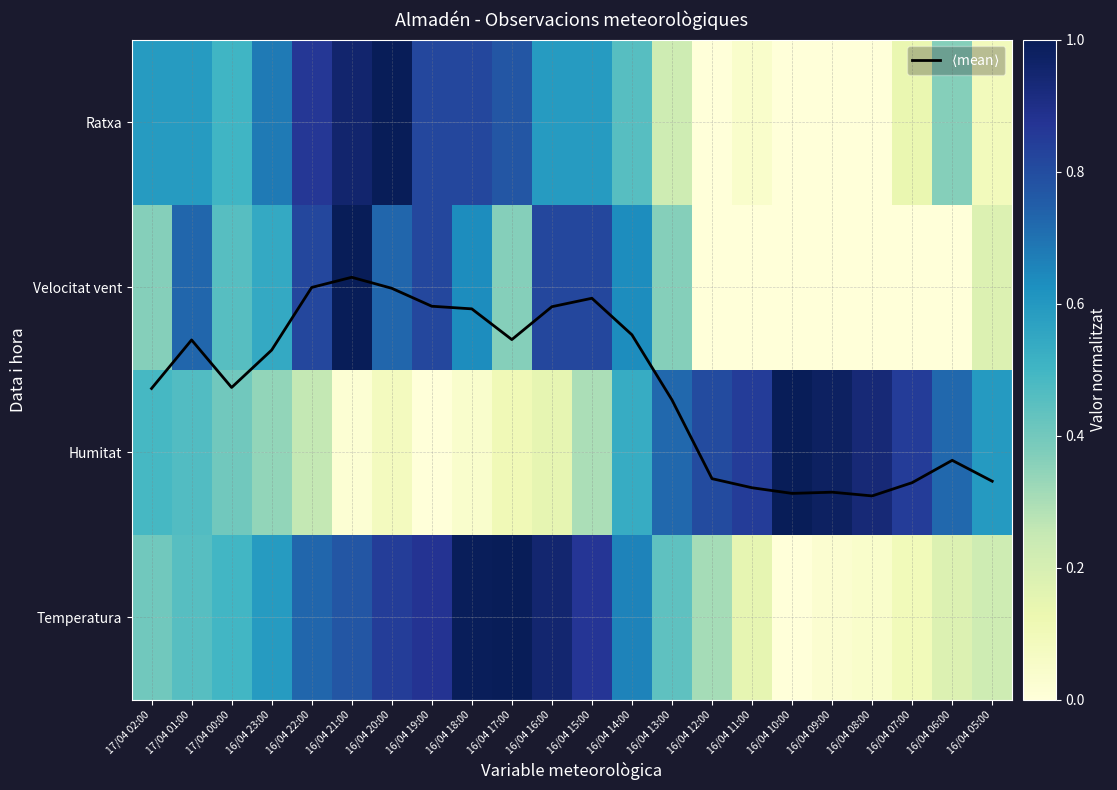

At which category is the sum across all series the highest?

16/04 21:00